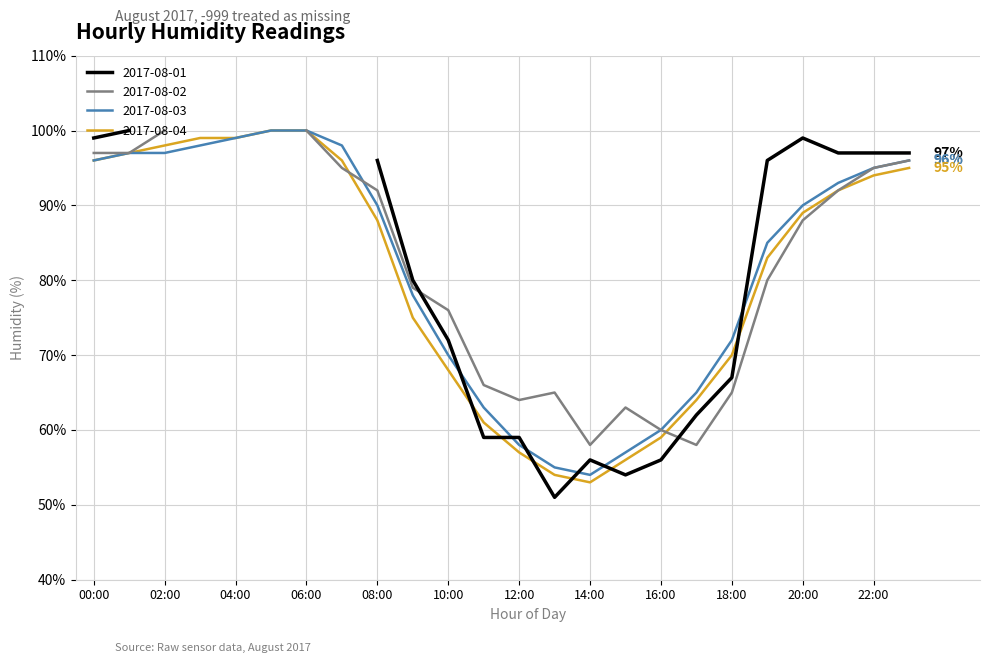

The value of 2017-08-03 at 22:00 is 137. True or false?

False